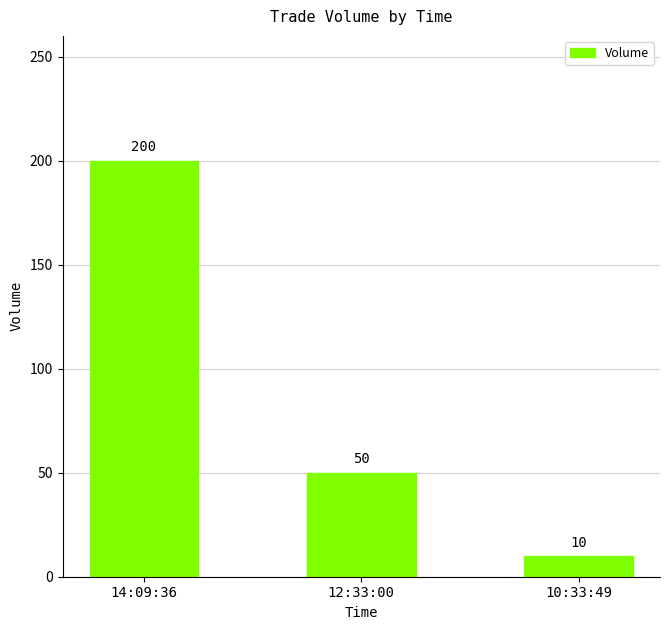

Which category has the lowest value across all series?

10:33:49